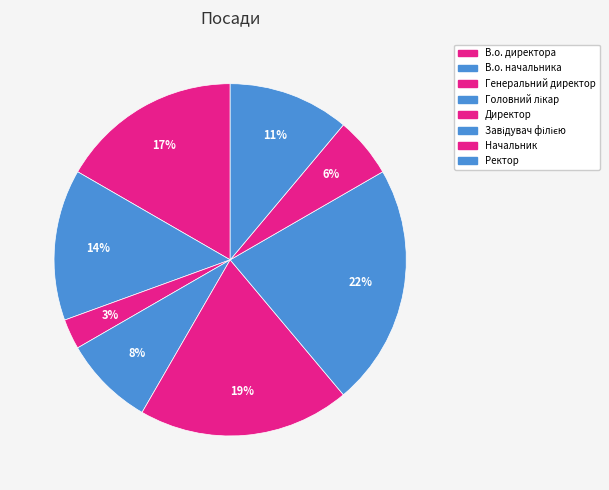

To the nearest percent, what is the average slice percentage?

12%